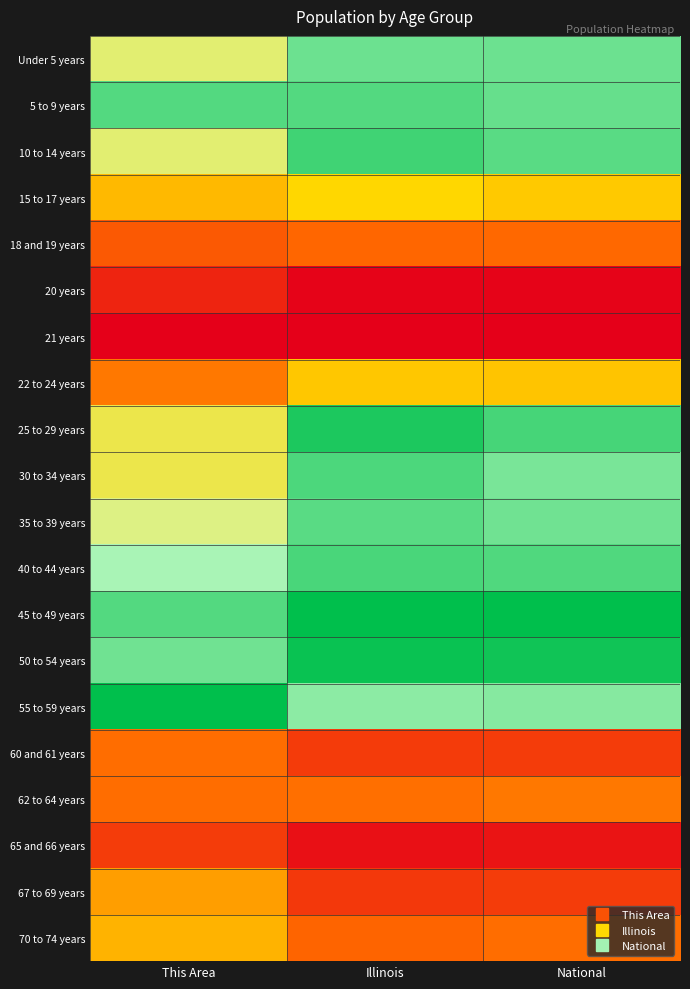

List the series in order of their peak value, highest first.

45 to 49 years, 55 to 59 years, 50 to 54 years, 25 to 29 years, 10 to 14 years, 40 to 44 years, 30 to 34 years, 5 to 9 years, 35 to 39 years, Under 5 years, 15 to 17 years, 22 to 24 years, 70 to 74 years, 67 to 69 years, 62 to 64 years, 60 and 61 years, 18 and 19 years, 65 and 66 years, 20 years, 21 years